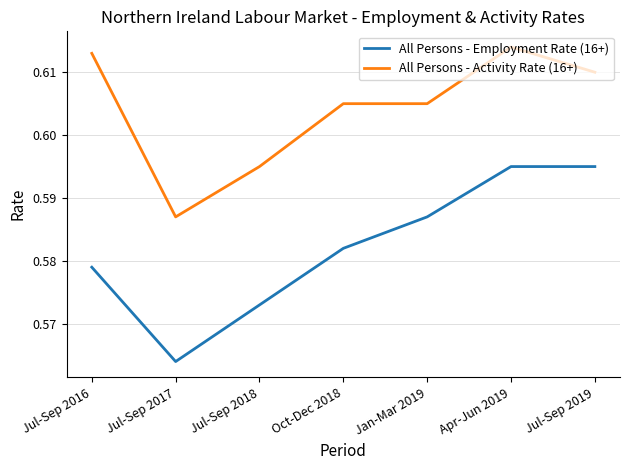

True or false: All Persons - Activity Rate (16+) and All Persons - Employment Rate (16+) intersect in this chart.

False